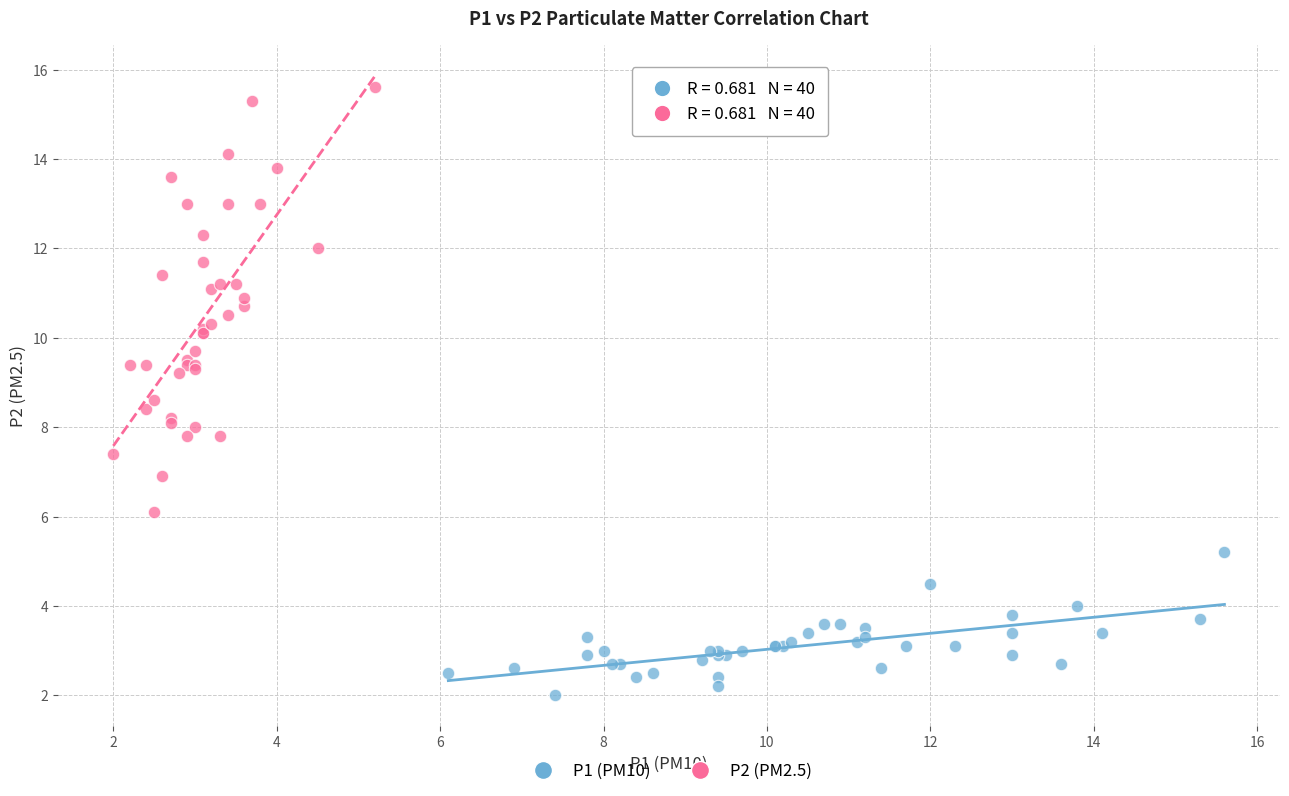

Which series contains the lowest Y value?

P1 (PM10)